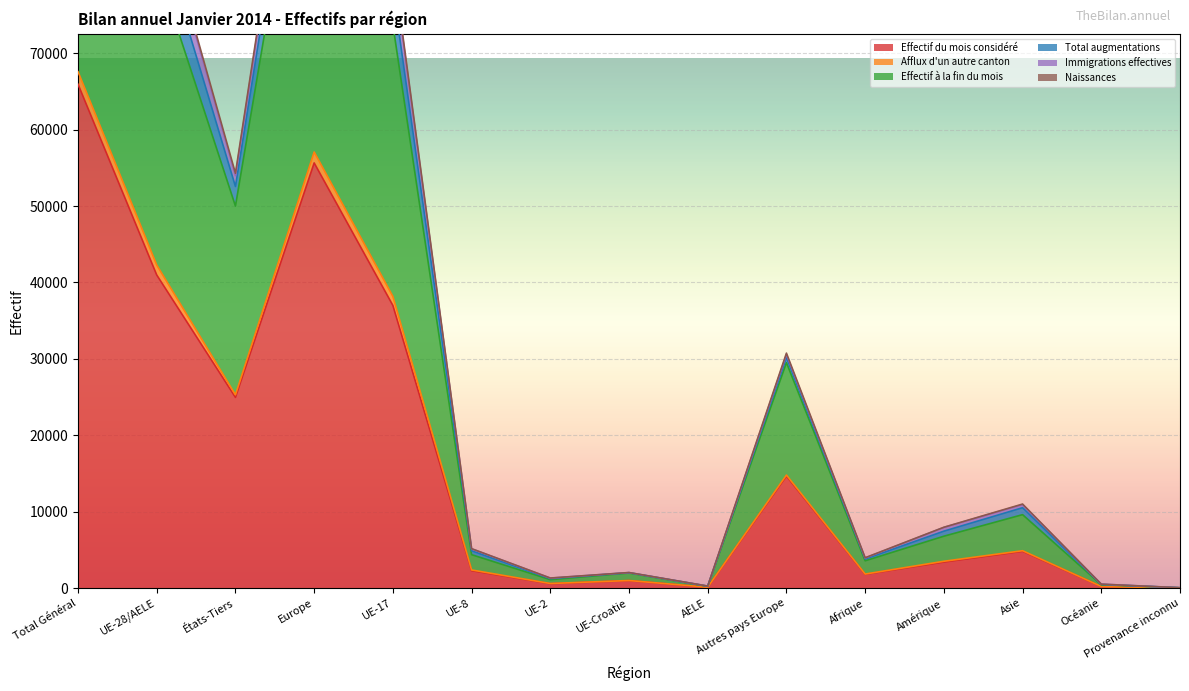

What is the highest value of the Effectif du mois considéré series?

65940